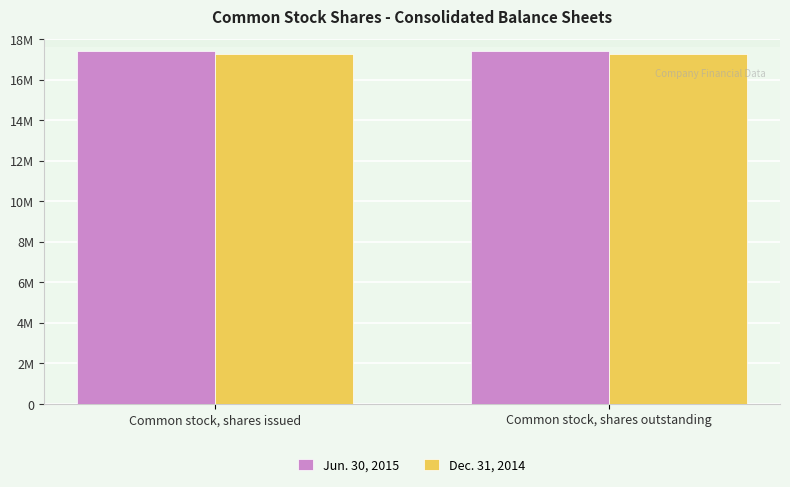

What are all the series names shown in the legend?

Jun. 30, 2015, Dec. 31, 2014